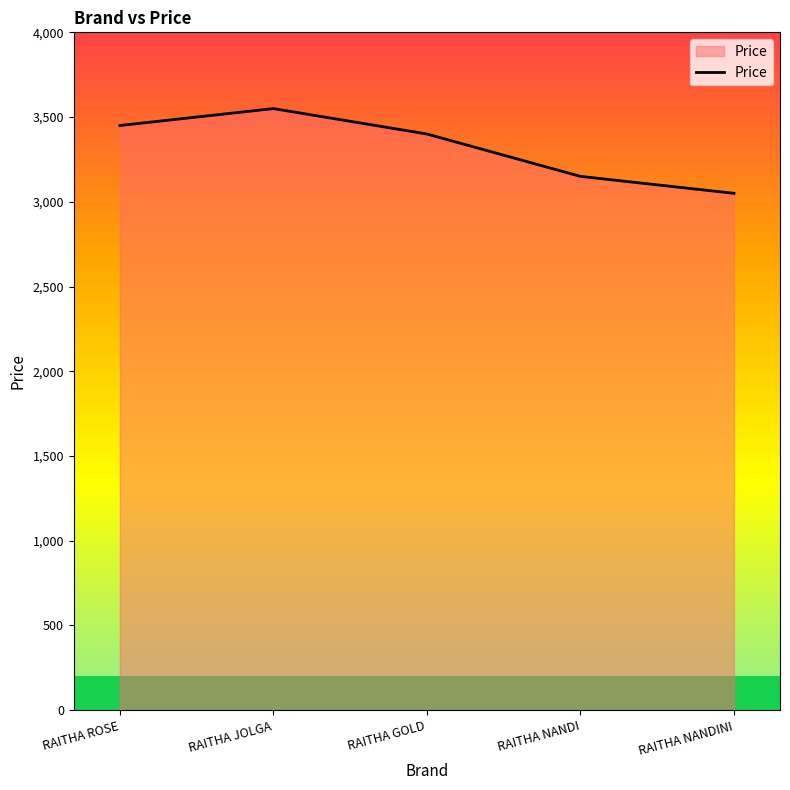

How many series are shown in this chart?

1